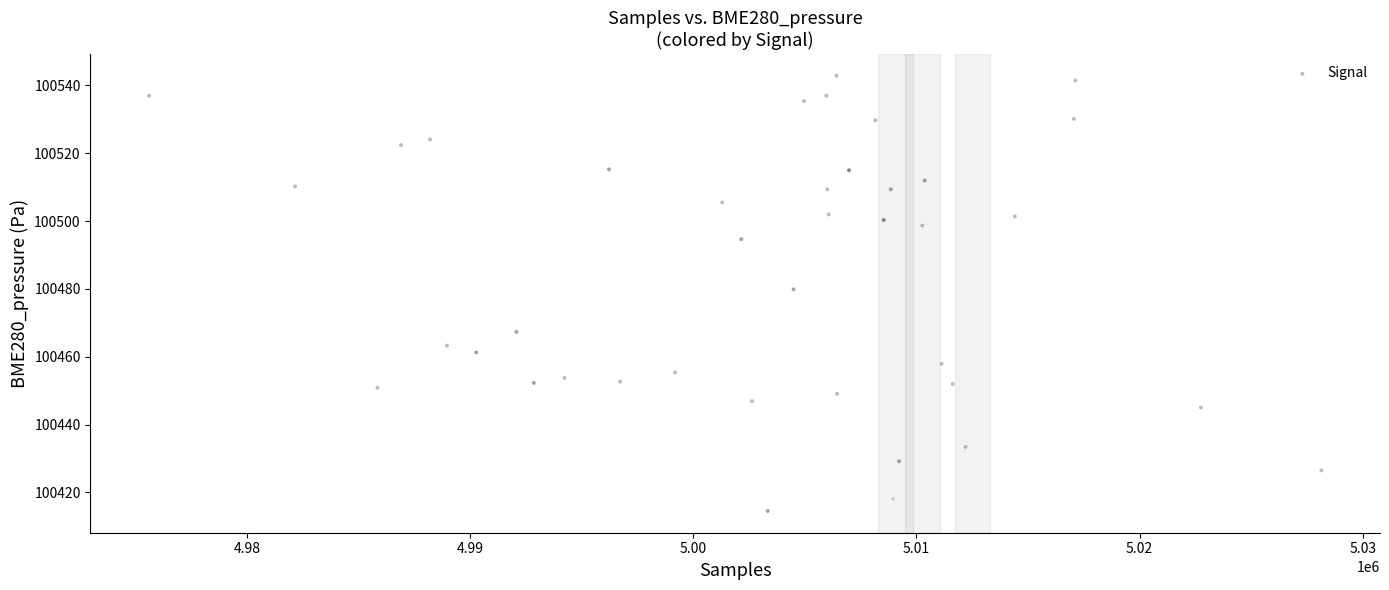

What Y value in the scatter plot is closest to 100478?

100479.9